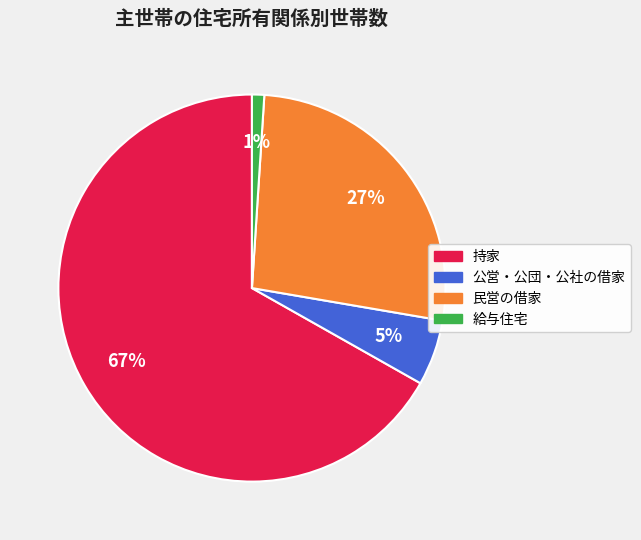

To the nearest percent, what percentage of the pie is 公営・公団・公社の借家?

5%